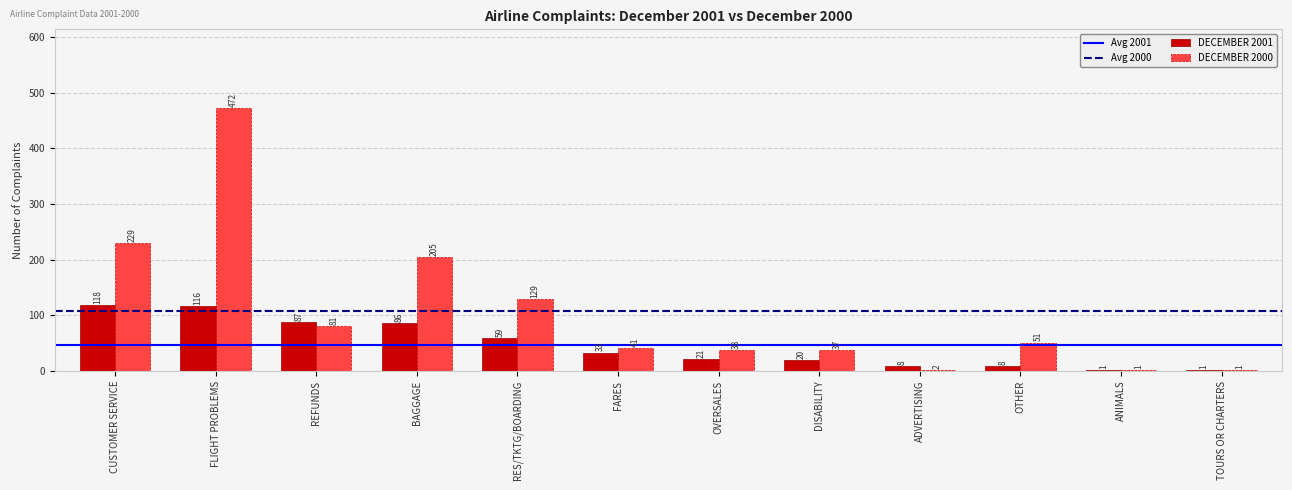

Are the bars horizontal?

No